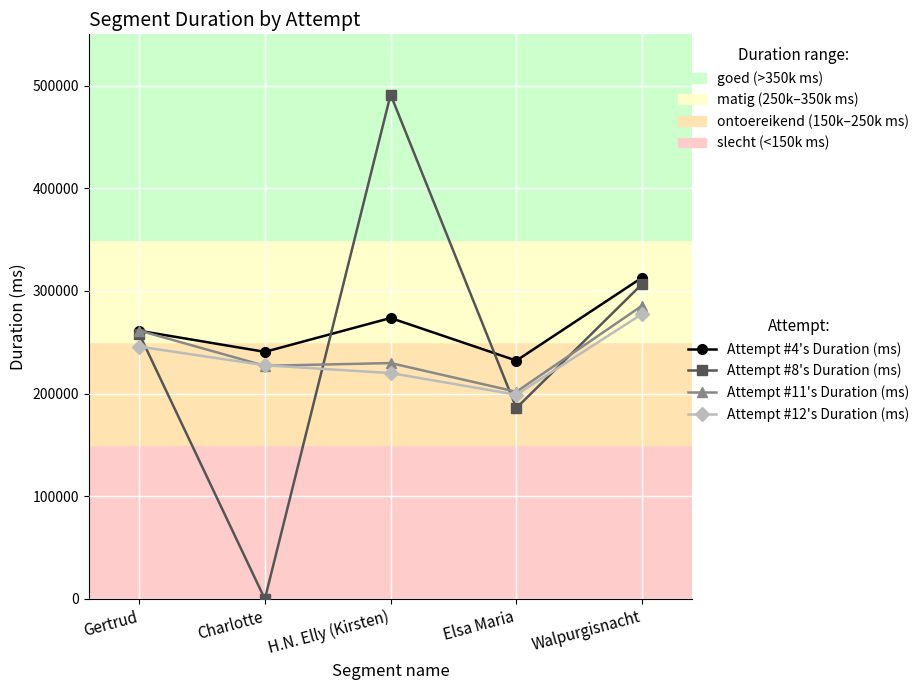

What is the difference between the highest and lowest values at Gertrud?

15627